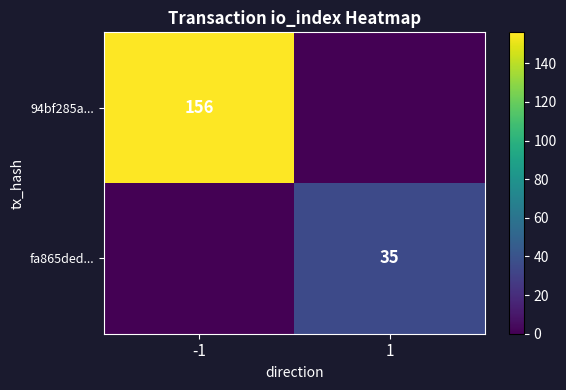

The fa865ded... series shows 35 at 1. True or false?

True